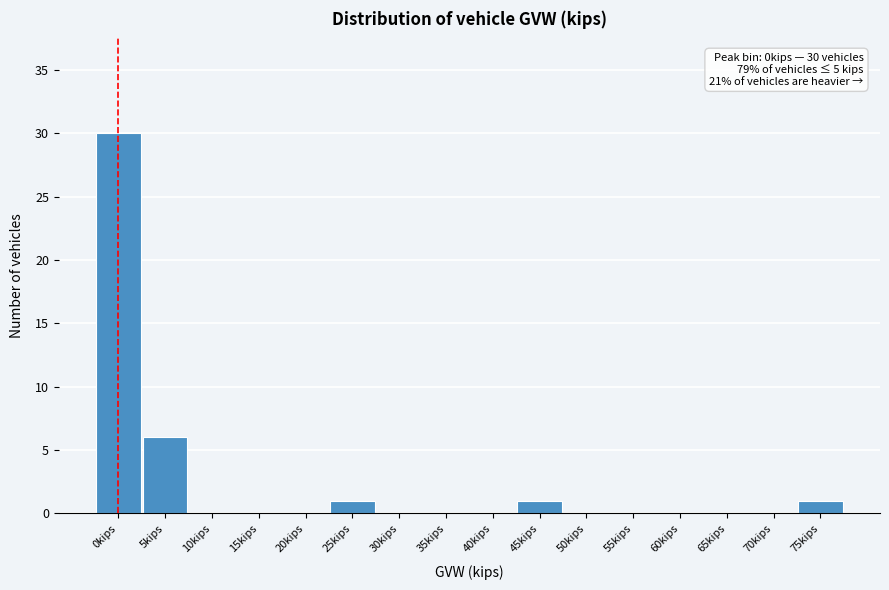

Reading left to right, what are all the values shown in this chart?

0kips=30	5kips=6	10kips=0	15kips=0	20kips=0	25kips=1	30kips=0	35kips=0	40kips=0	45kips=1	50kips=0	55kips=0	60kips=0	65kips=0	70kips=0	75kips=1